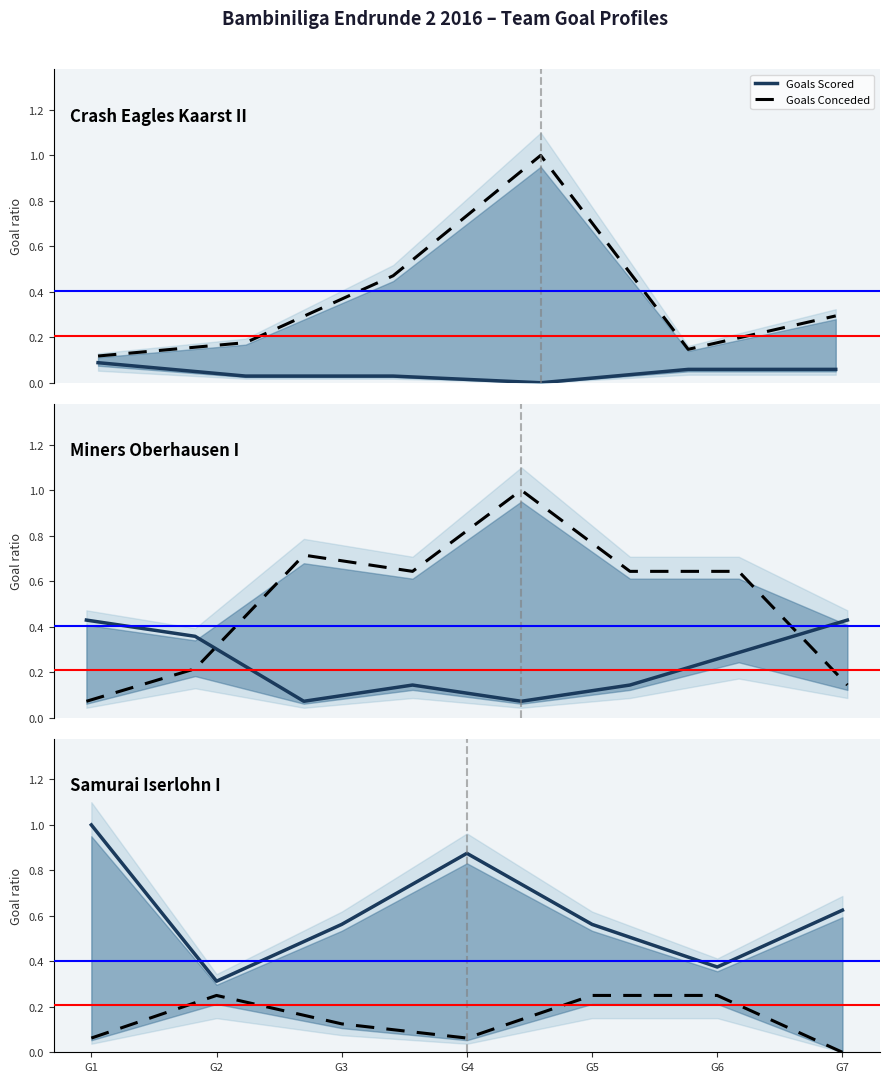

Reading right to left, extract all data points from this chart.

Goals Scored: G7=0.6	G6=0.4	G5=0.6	G4=0.9	G3=0.6	G2=0.3	G1=1.0
Goals Conceded: G7=0.0	G6=0.2	G5=0.2	G4=0.1	G3=0.1	G2=0.2	G1=0.1